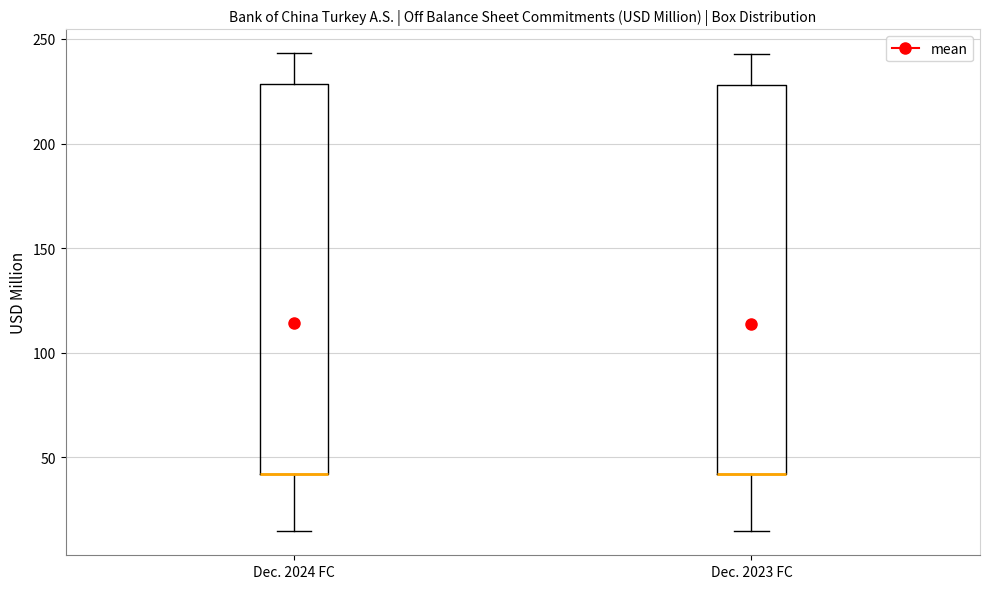

Where is the lower edge of the box for Dec. 2024 FC on the y-axis? The values are not printed on the chart, so give them approximately, as read against the axis.

40